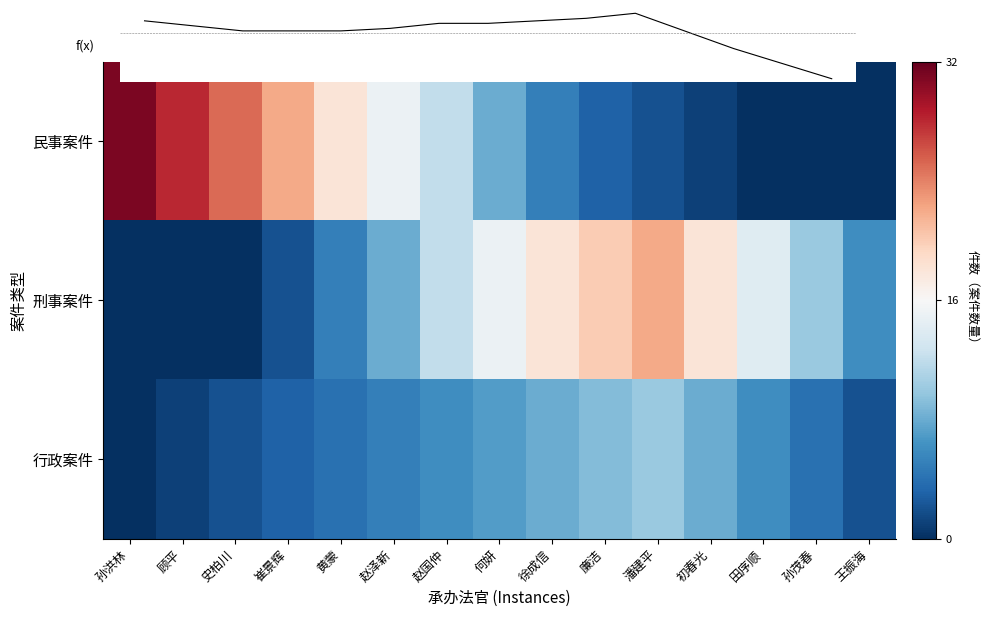

Which series has the largest total across all categories?

民事案件